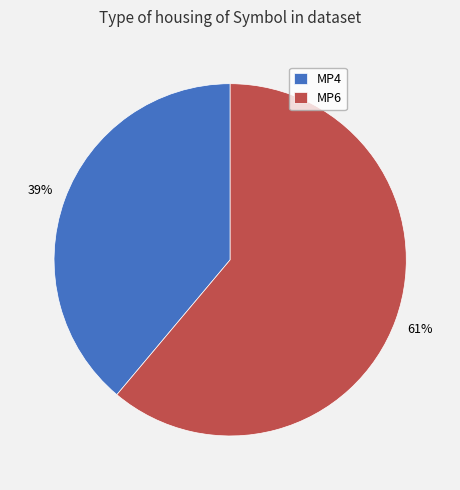

How many segments does this pie chart have?

2